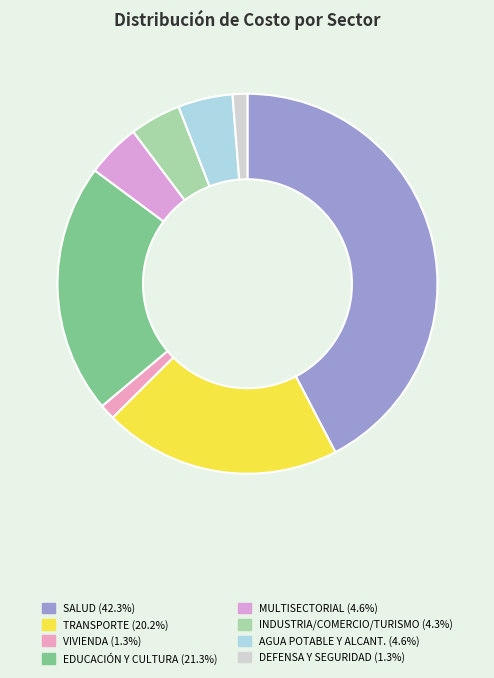

Is there a majority slice in this chart?

No